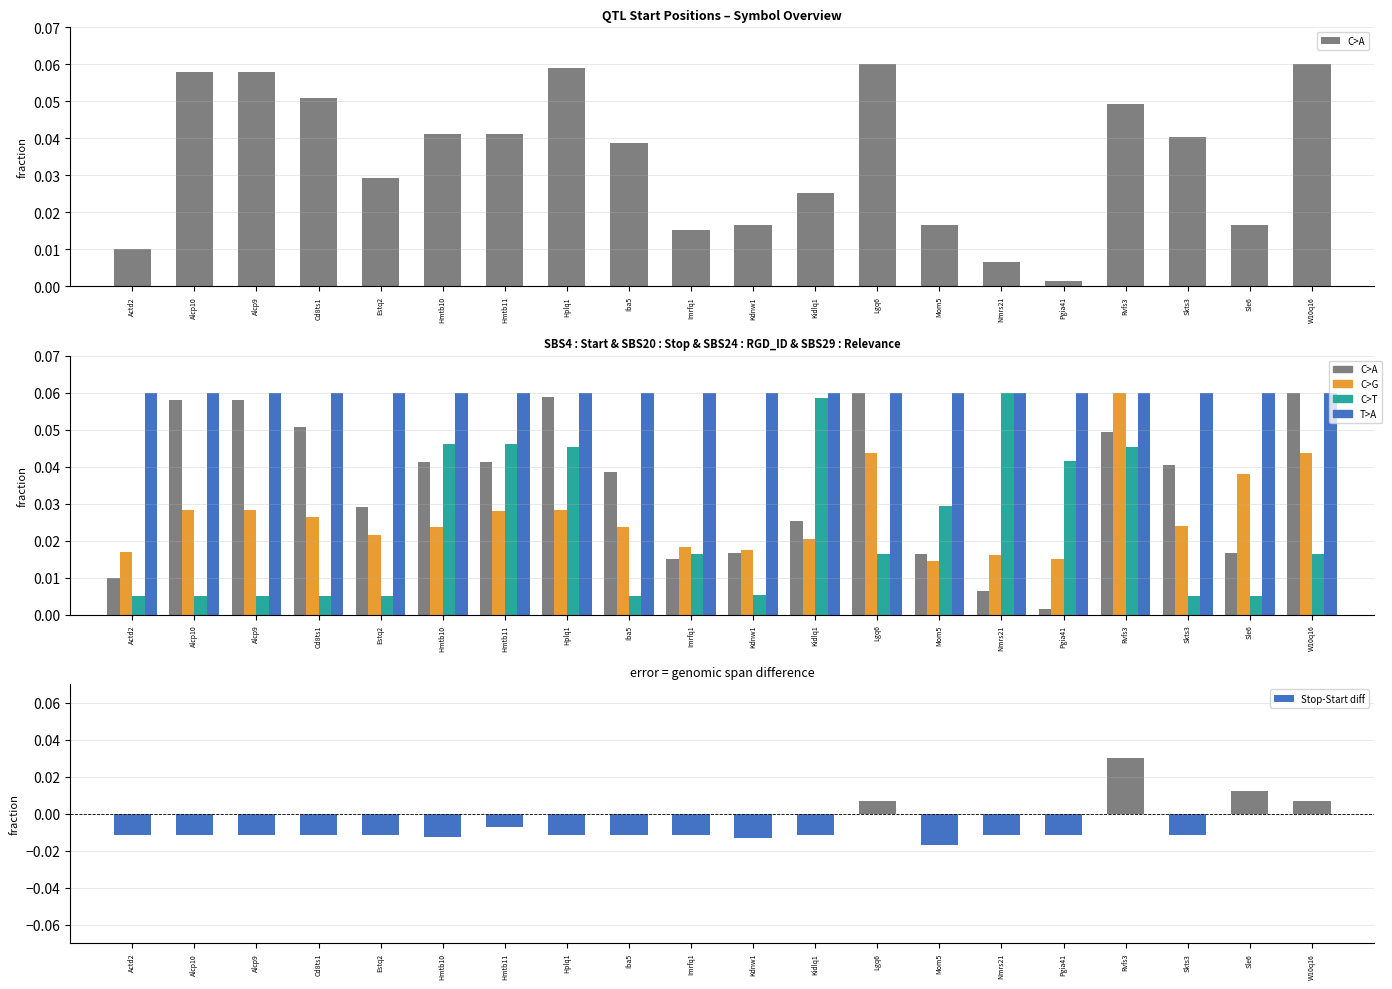

What is the spread (max minus min) of values at Hmtb11?

0.1